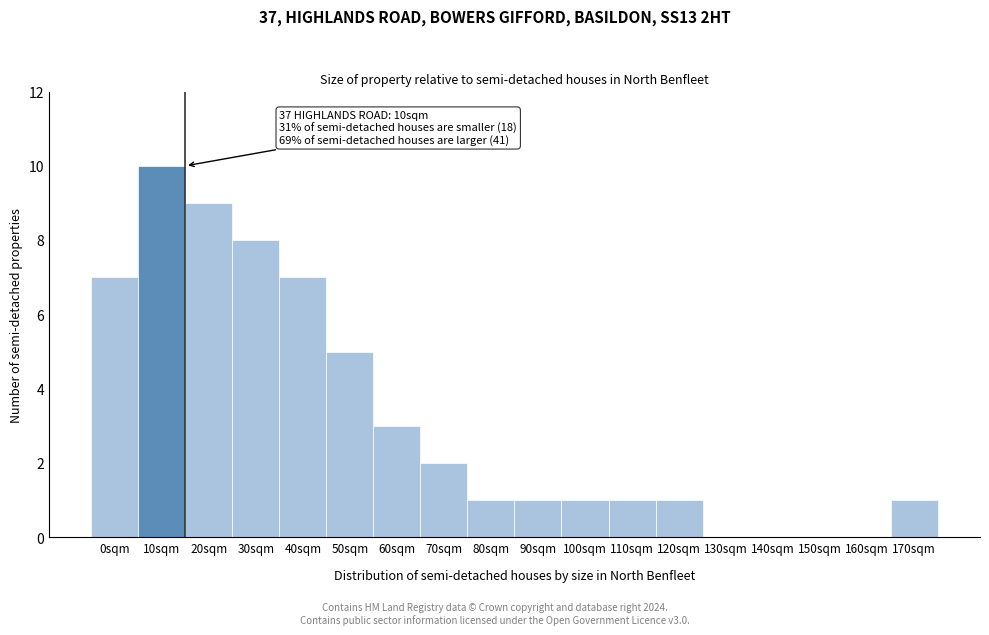

Reading right to left, transcribe all the data shown in this chart.

170sqm=1	160sqm=0	150sqm=0	140sqm=0	130sqm=0	120sqm=1	110sqm=1	100sqm=1	90sqm=1	80sqm=1	70sqm=2	60sqm=3	50sqm=5	40sqm=7	30sqm=8	20sqm=9	10sqm=10	0sqm=7